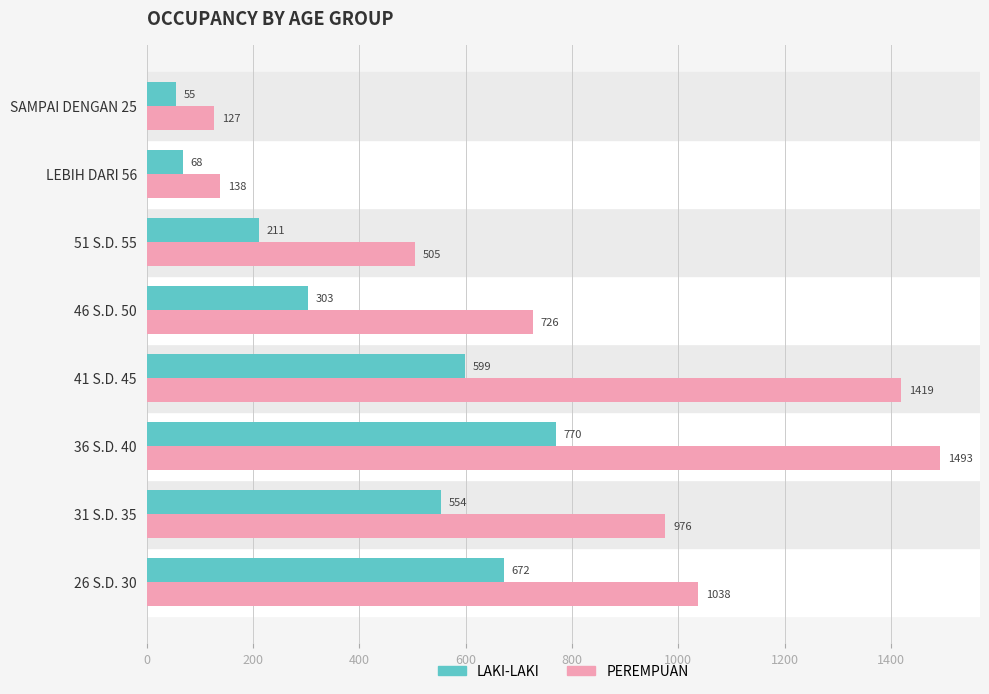

Which series changed the most between 26 S.D. 30 and LEBIH DARI 56?

PEREMPUAN